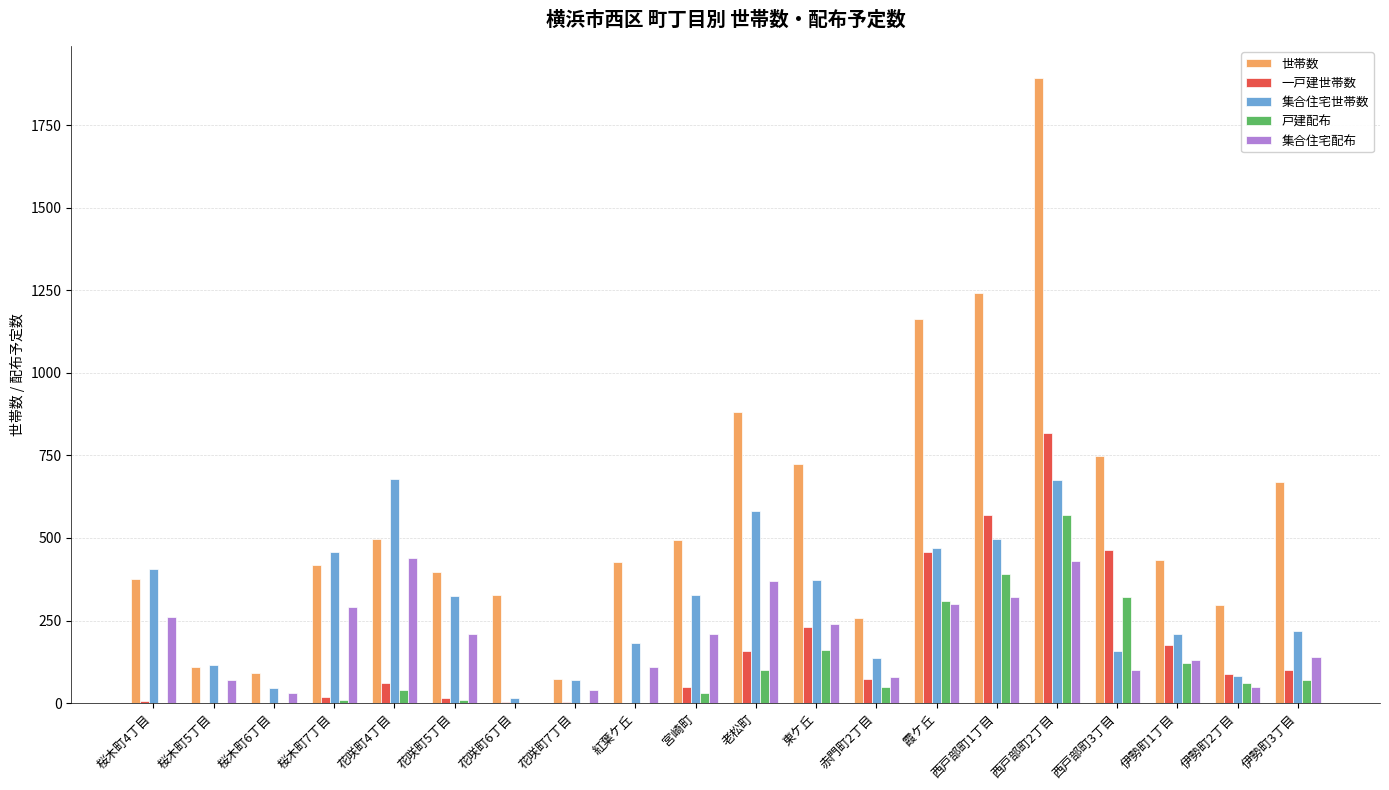

The value of 世帯数 at 花咲町6丁目 is 326. True or false?

True